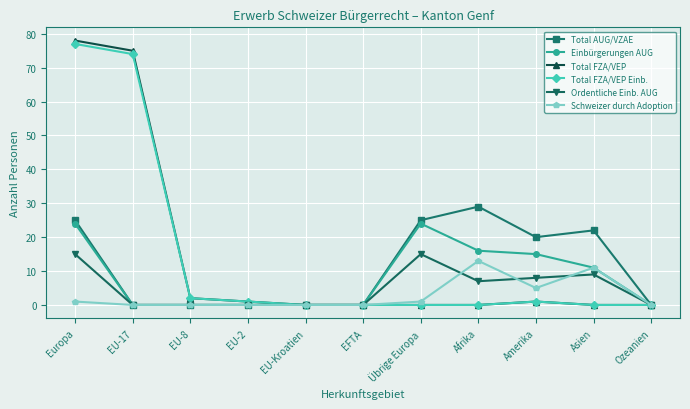

At which category is the sum across all series the highest?

Europa